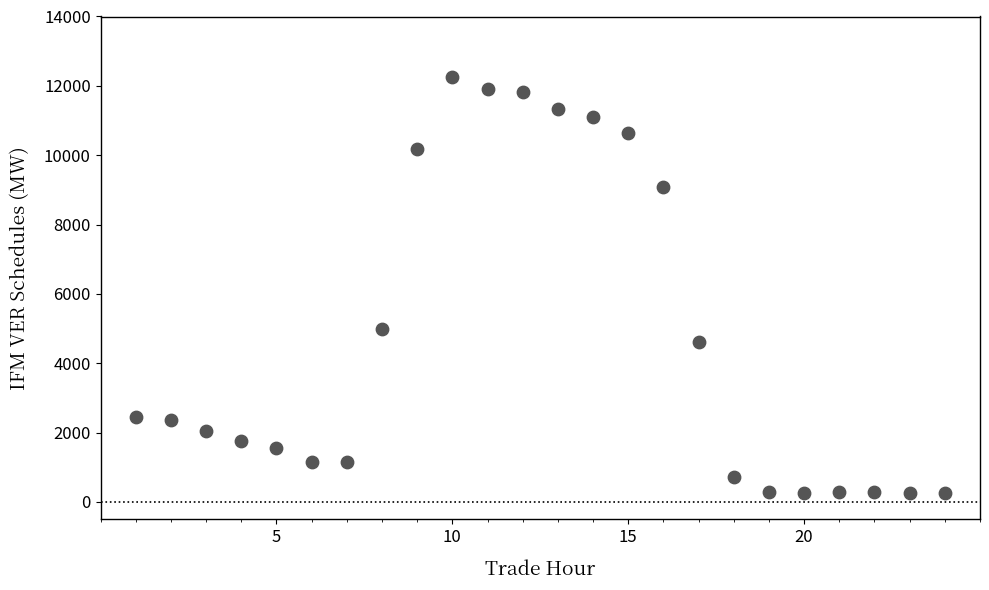

What is the range of X values (max minus min)?

23.0